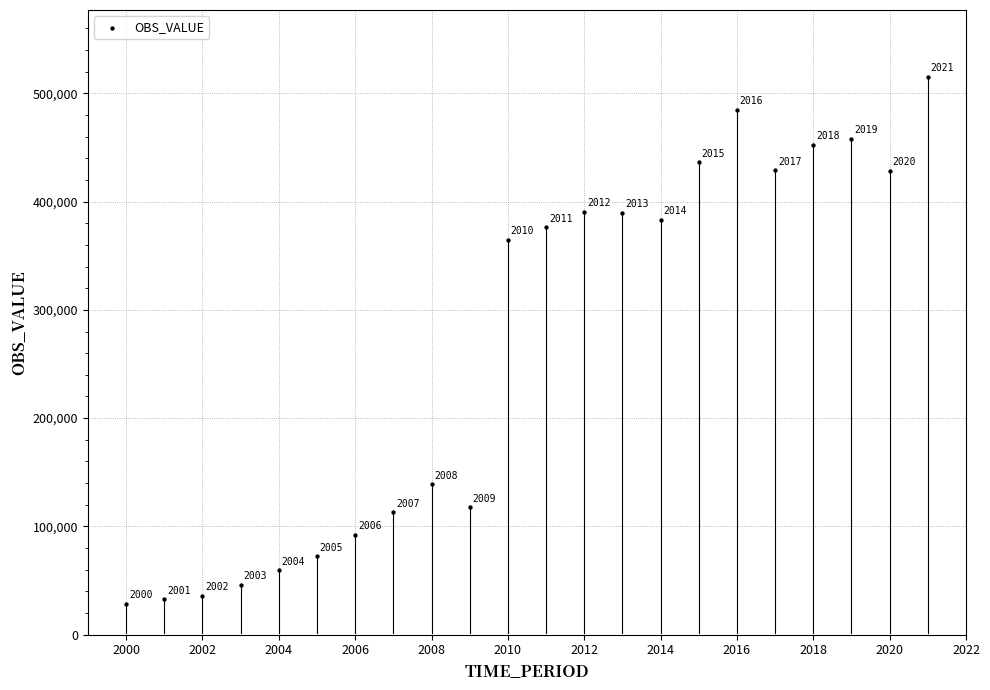

What is the range of X values (max minus min)?

21.0